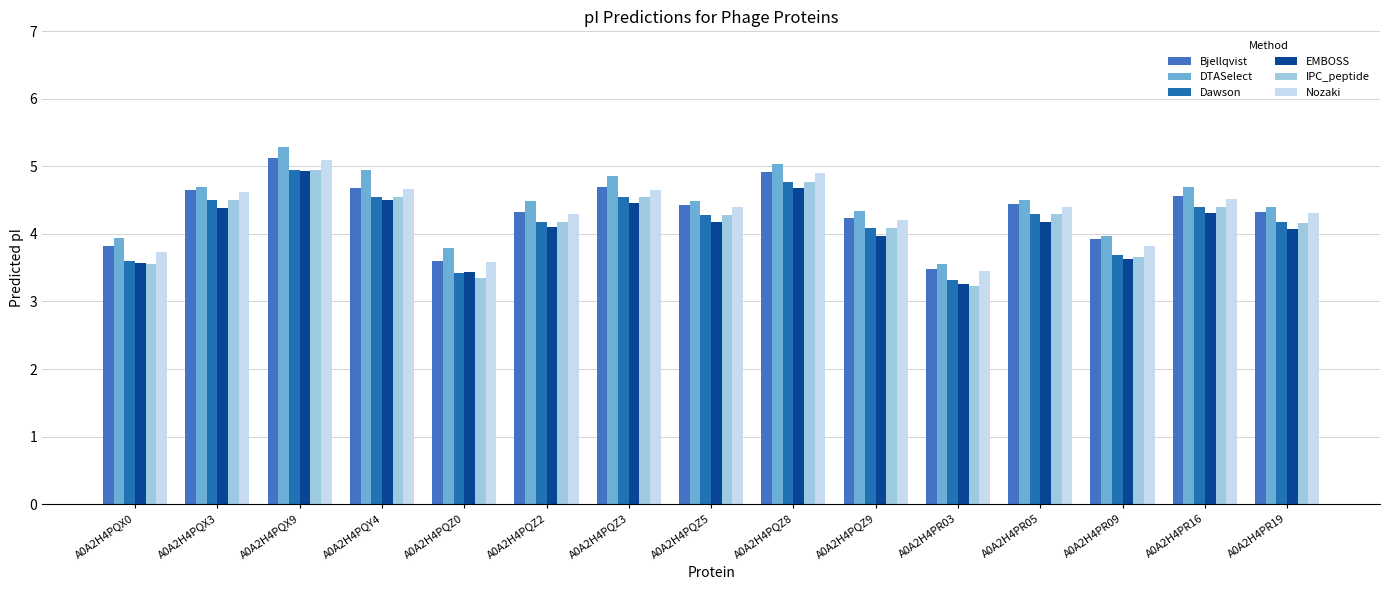

What is the highest value of the DTASelect series?

5.3